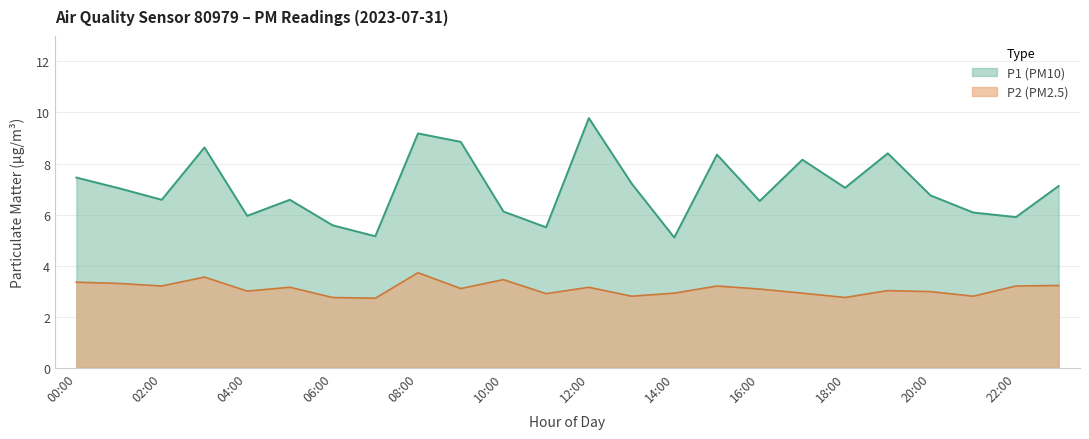

What is the total value across all series at 19:00?

11.4